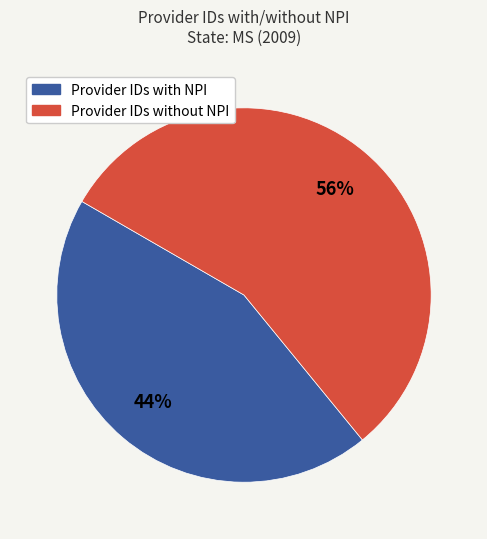

Does any single category account for the majority?

Yes